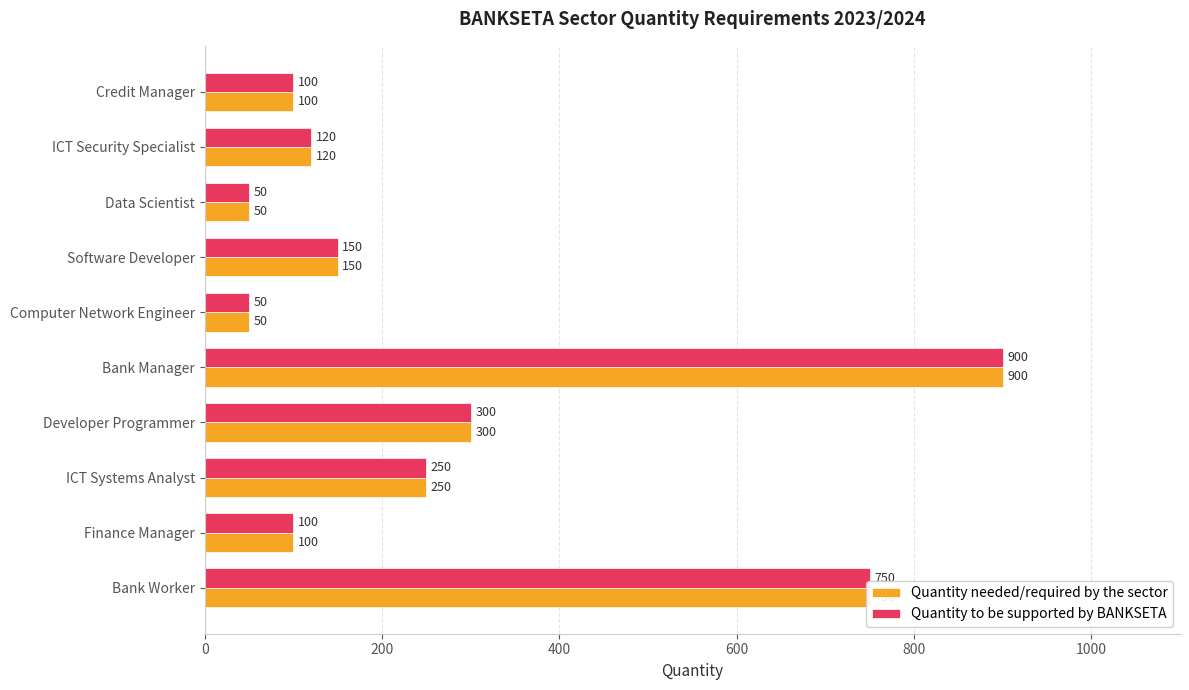

At which label is Quantity to be supported by BANKSETA closest to 475?

Developer Programmer